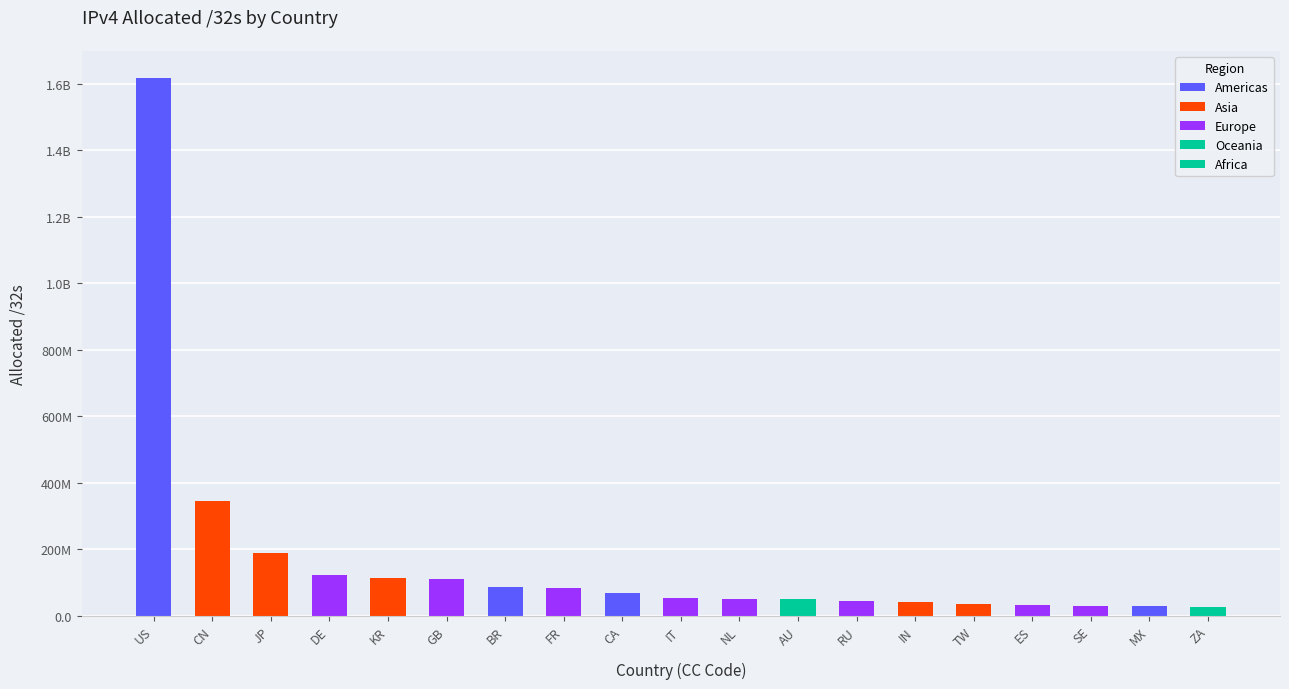

What is the label of the 9th bar from the right?

NL